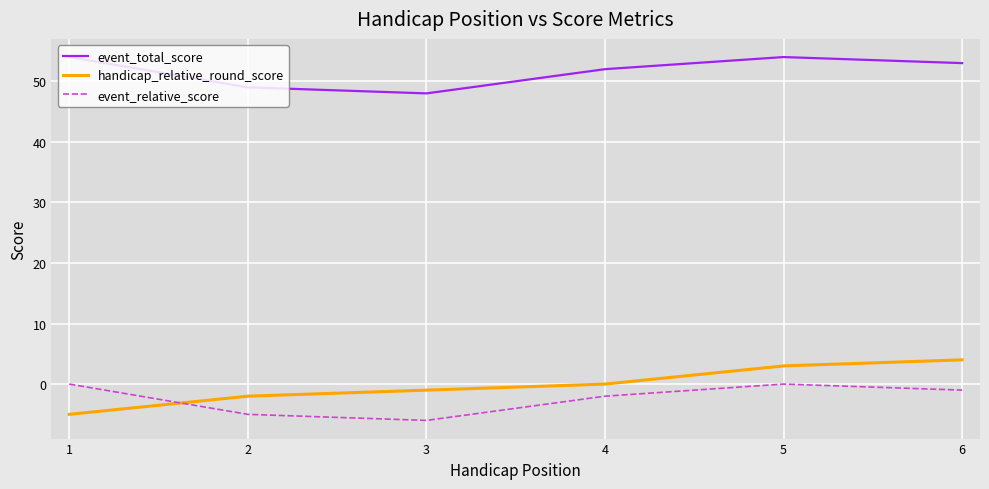

True or false: handicap_relative_round_score has more than 1 points higher than both neighbors.

False